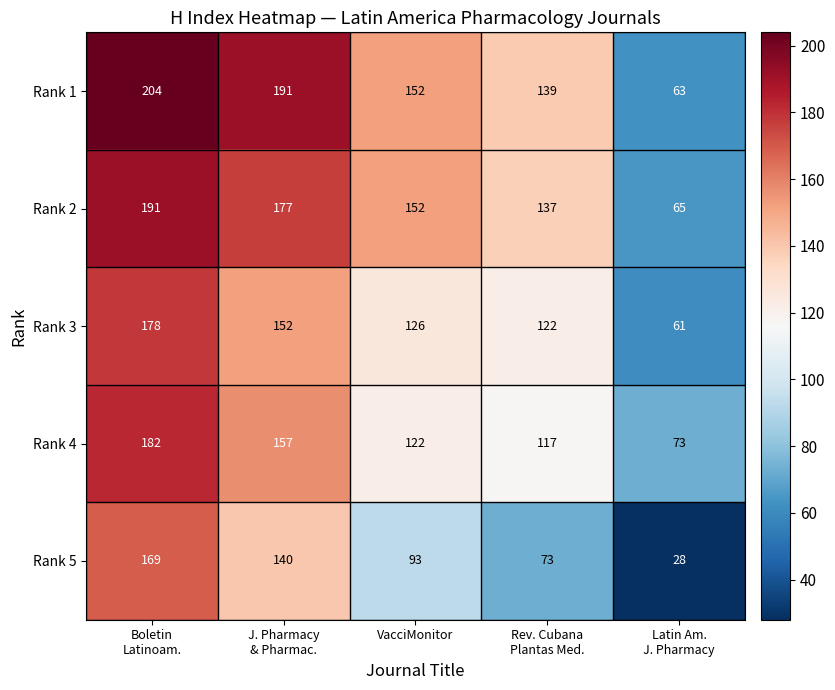

At which category is the sum across all series the highest?

Boletin
Latinoam.